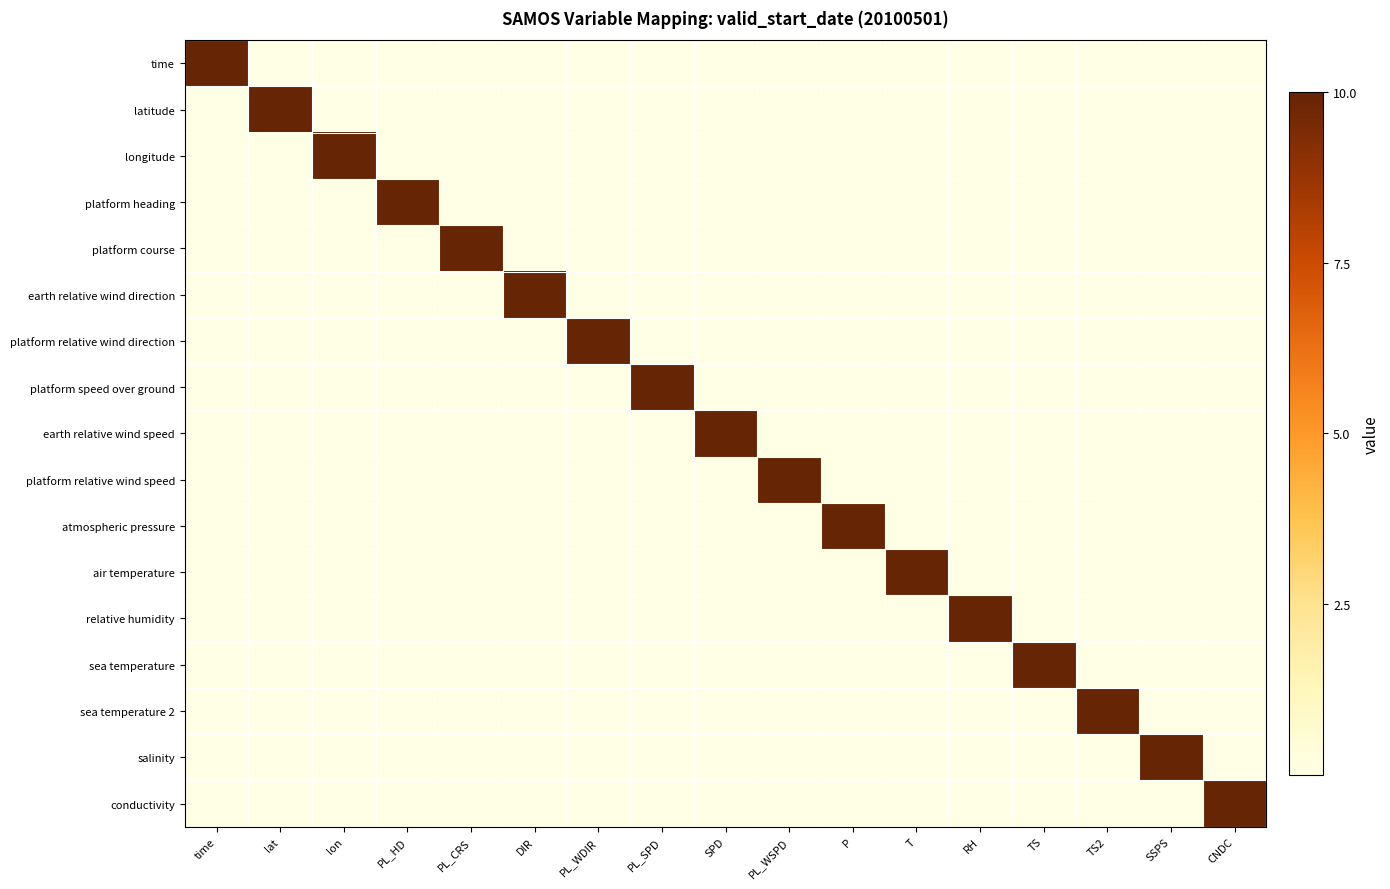

At RH, list the series in order from smallest to largest.

time, latitude, longitude, platform heading, platform course, earth relative wind direction, platform relative wind direction, platform speed over ground, earth relative wind speed, platform relative wind speed, atmospheric pressure, air temperature, sea temperature, sea temperature 2, salinity, conductivity, relative humidity